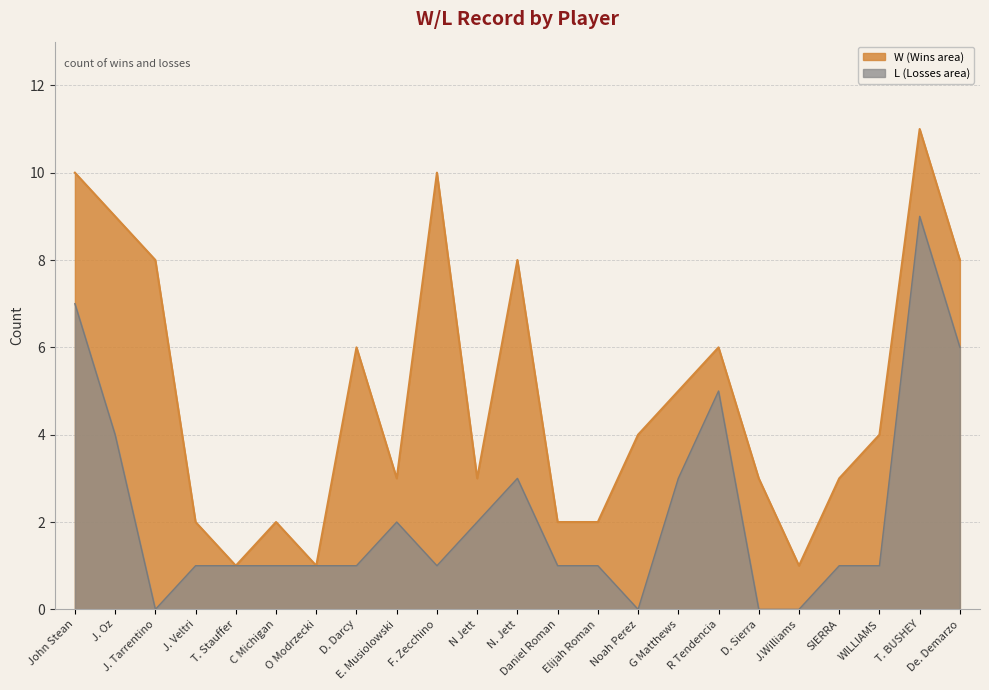

Reading left to right, extract all data points from this chart.

John Stean=7	J. Oz=4	J. Tarrentino=0	J. Veltri=1	T. Stauffer=1	C Michigan=1	O Modrzecki=1	D. Darcy=1	E. Musiolowski=2	F. Zecchino=1	N Jett=2	N. Jett=3	Daniel Roman=1	Elijah Roman=1	Noah Perez=0	G Matthews=3	R Tendencia=5	D. Sierra=0	J.Williams=0	SIERRA=1	WILLIAMS=1	T. BUSHEY=9	De. Demarzo=6